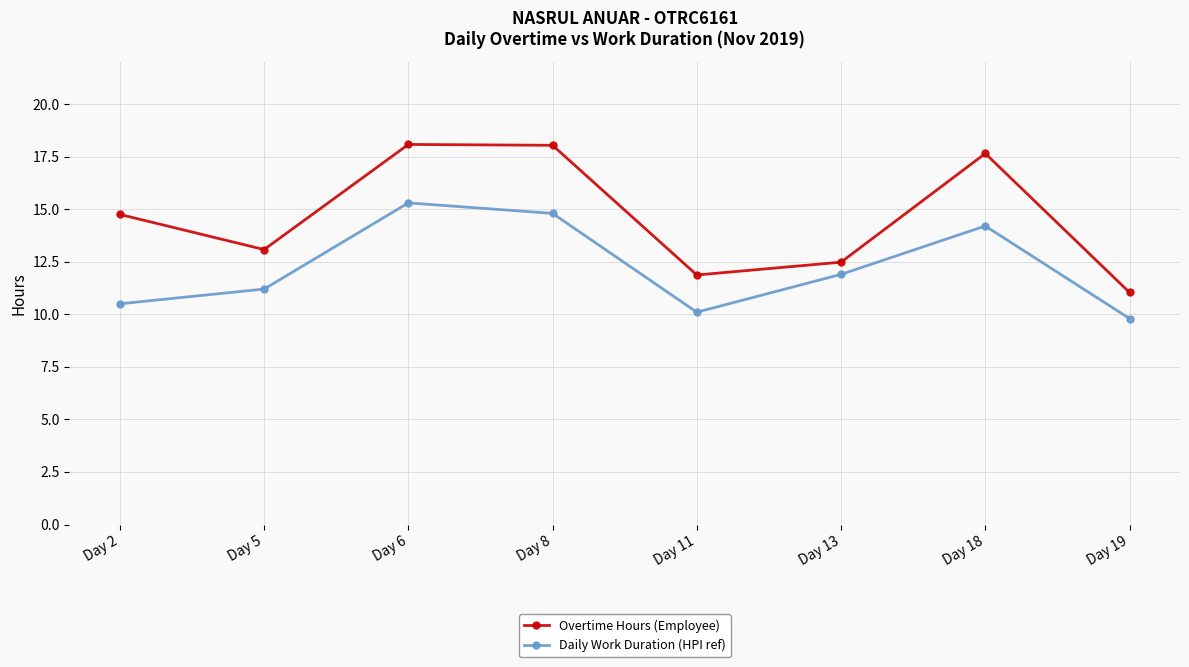

Which series changed the most between Day 6 and Day 13?

Overtime Hours (Employee)